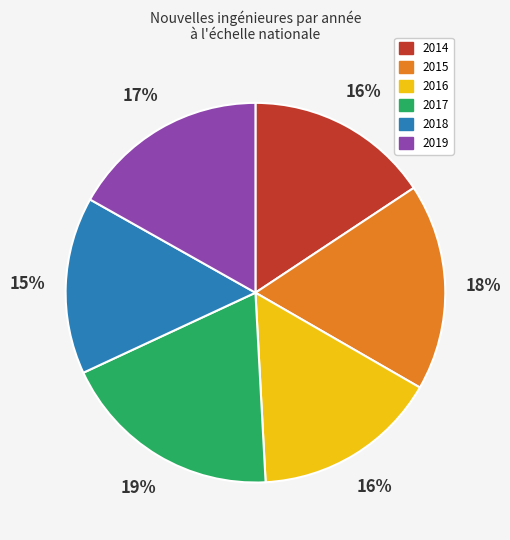

To the nearest percent, what is the difference between the largest and smallest slice percentages?

4%